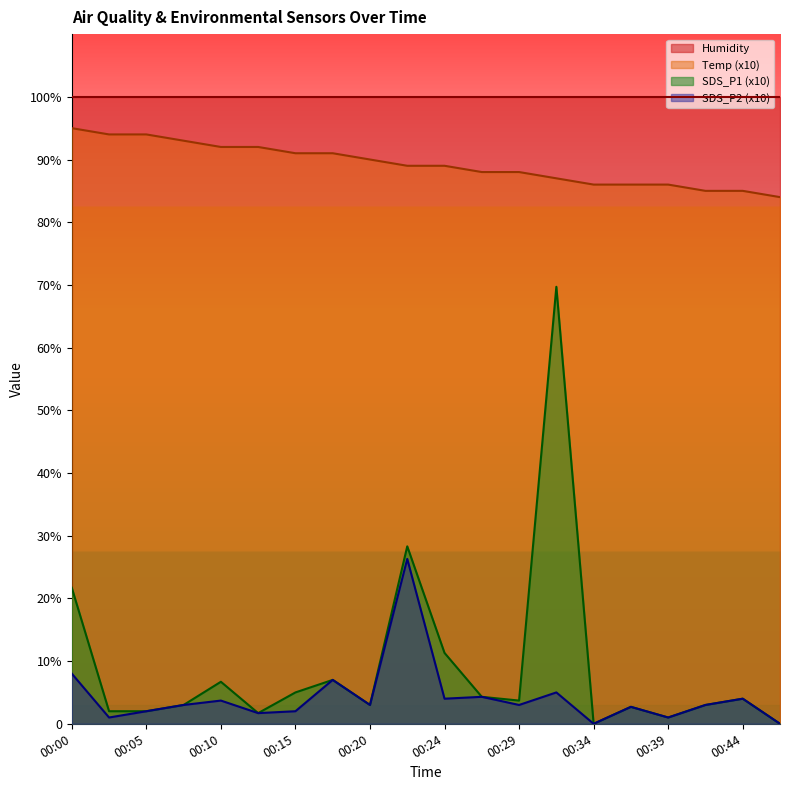

Is the value of SDS_P1 at 00:17 greater than the value of Temp at 00:15?

No